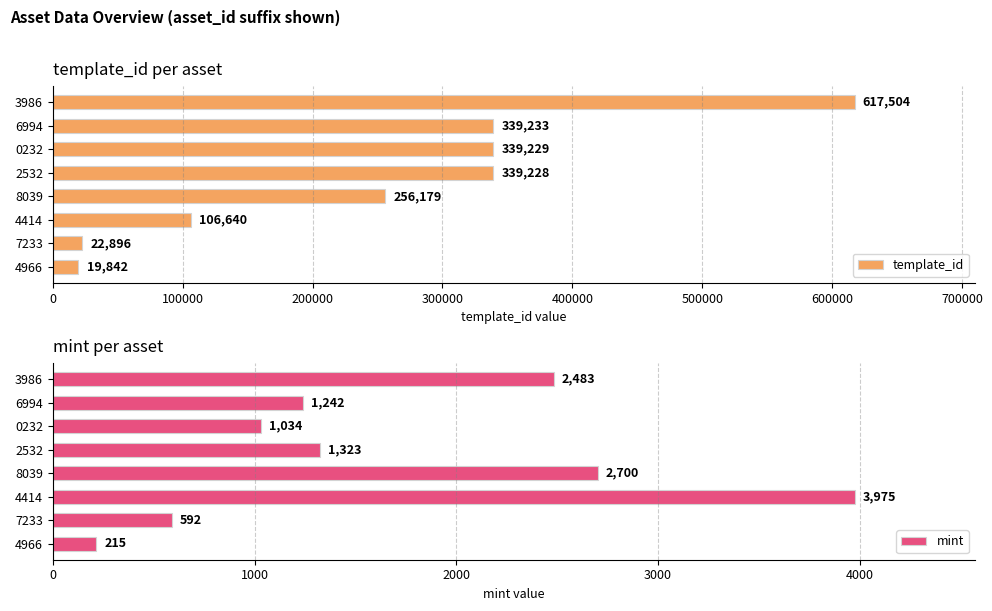

What is the sum of all template_id values?

2040751